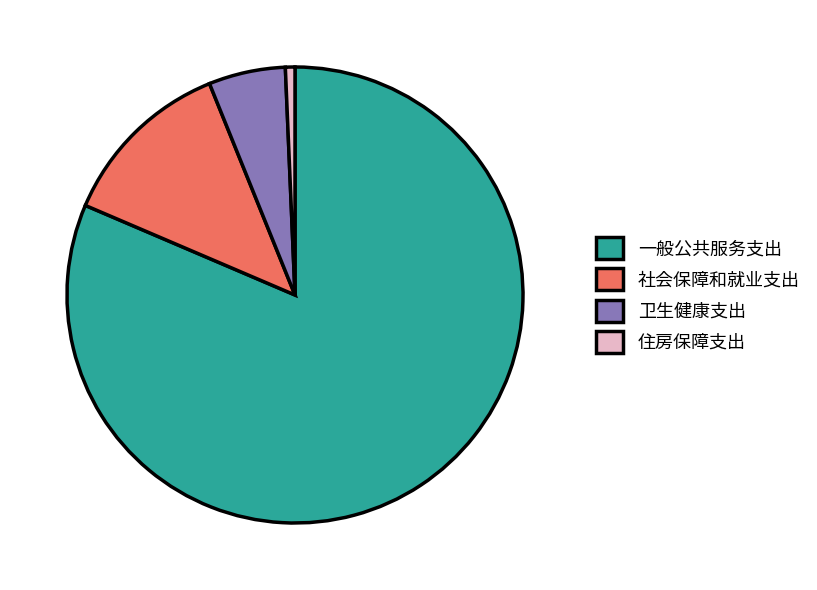

How many slices are in this pie chart?

4